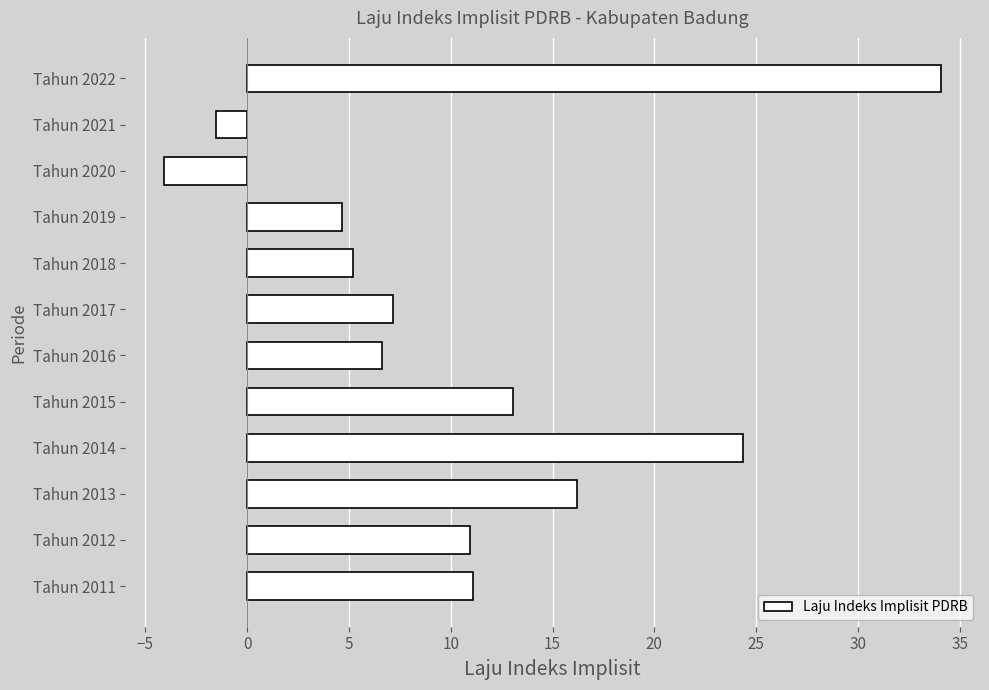

True or false: the data shows 11.1 at Tahun 2011.

True